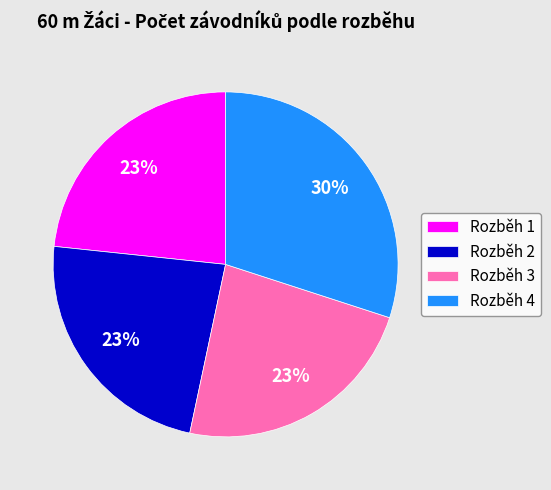

Is the sum of Rozběh 4 and Rozběh 2 greater than half?

Yes